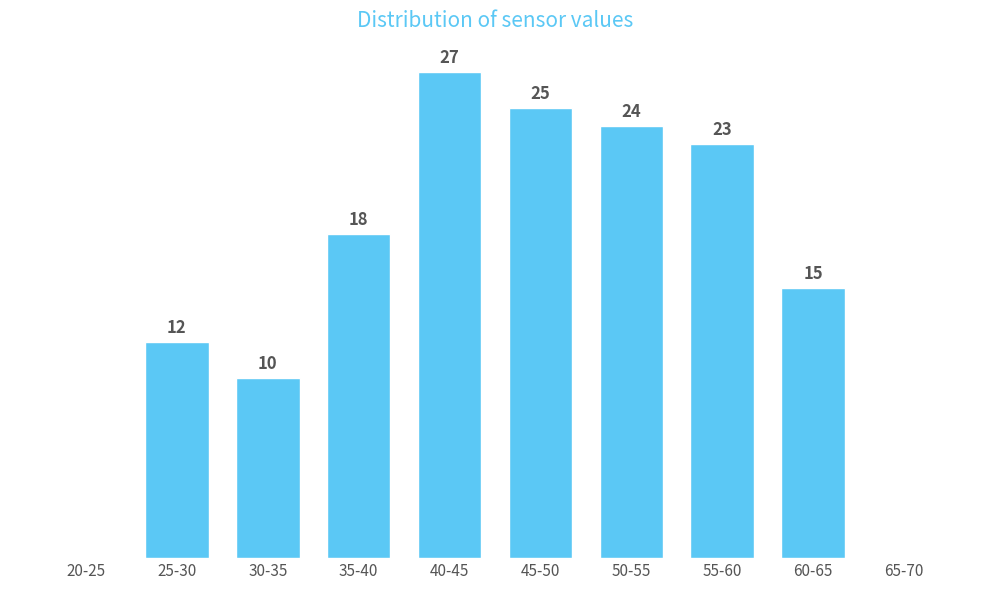

Which label corresponds to the largest value in the chart?

40-45